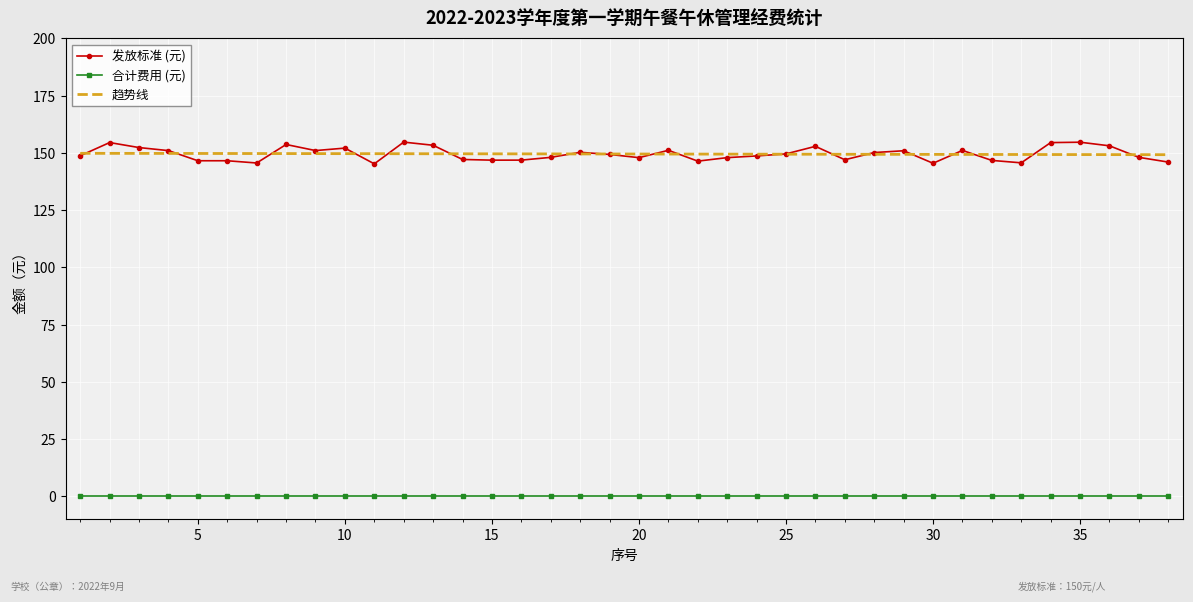

Count the 趋势线 values in the range 149 to 150.

38